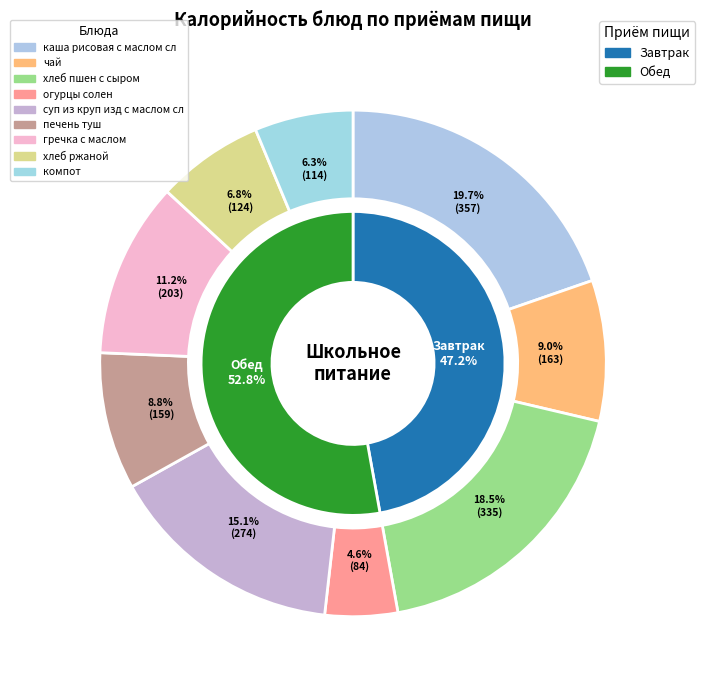

What percentage do гречка с маслом and печень туш together represent?

20.0%